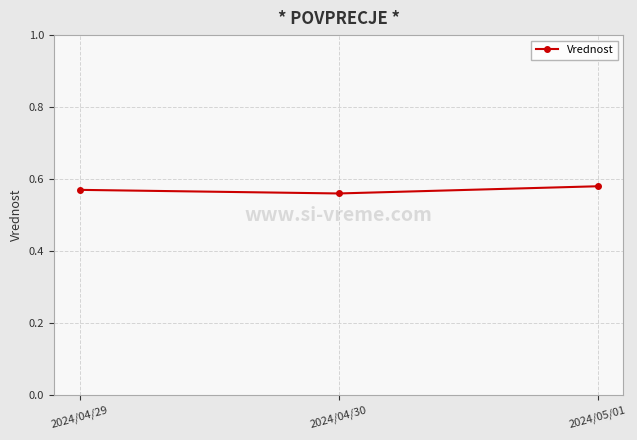

Rank the categories by value from lowest to highest.

2024/04/30, 2024/04/29, 2024/05/01